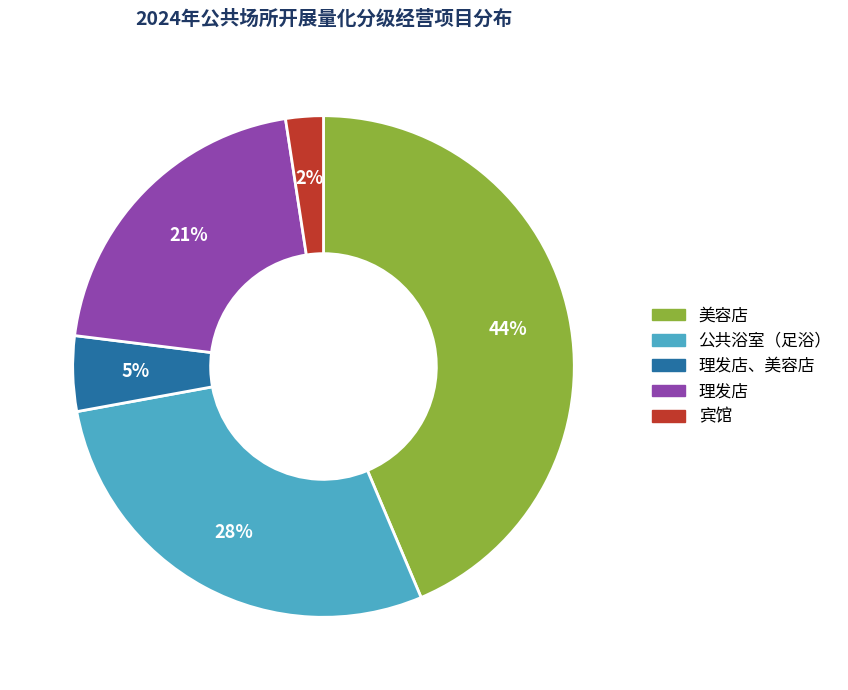

Is there any slice that represents more than half of the pie?

No